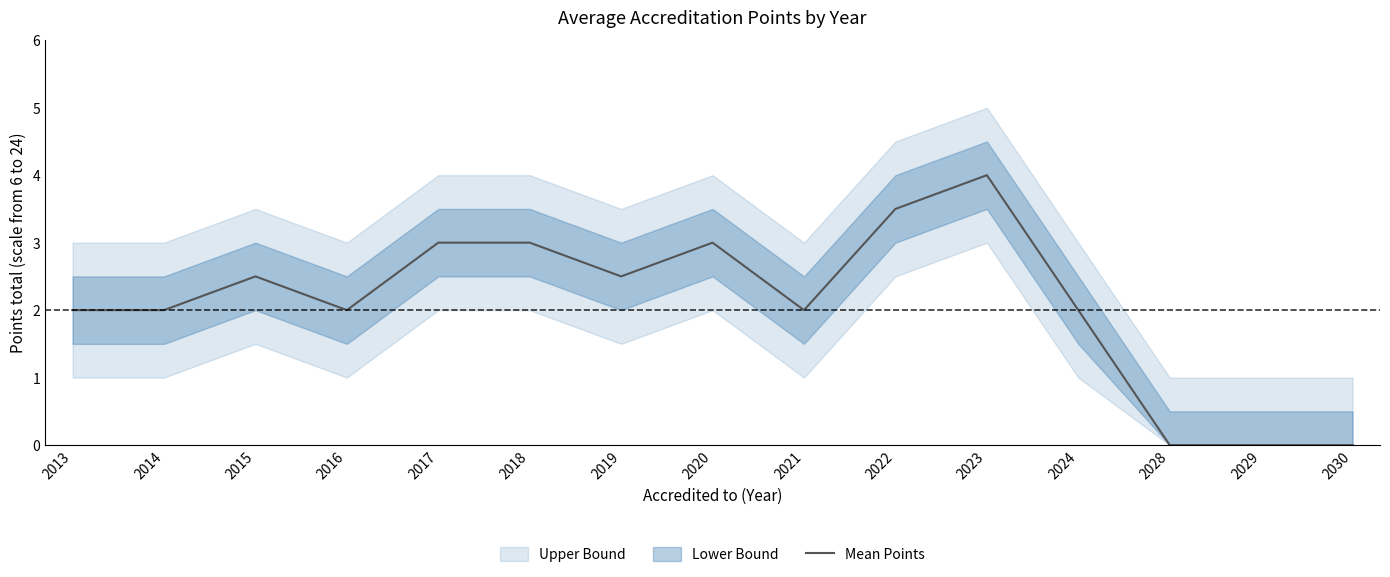

Reading right to left, extract all data points from this chart.

2030=0.0	2029=0.0	2028=0.0	2024=2.0	2023=4.0	2022=3.5	2021=2.0	2020=3.0	2019=2.5	2018=3.0	2017=3.0	2016=2.0	2015=2.5	2014=2.0	2013=2.0